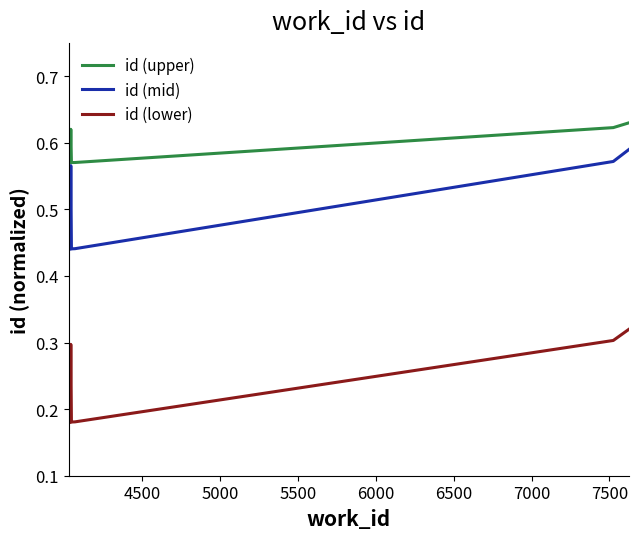

Which series has the largest range (max minus min)?

id (mid)